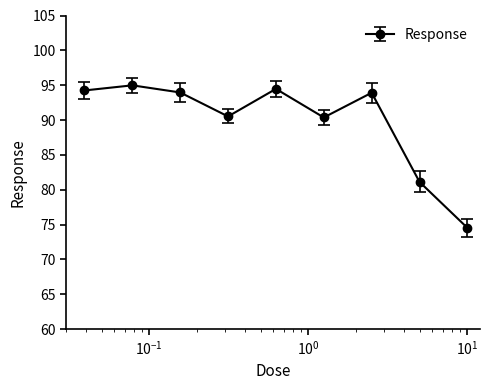

How many values are below 93?

4